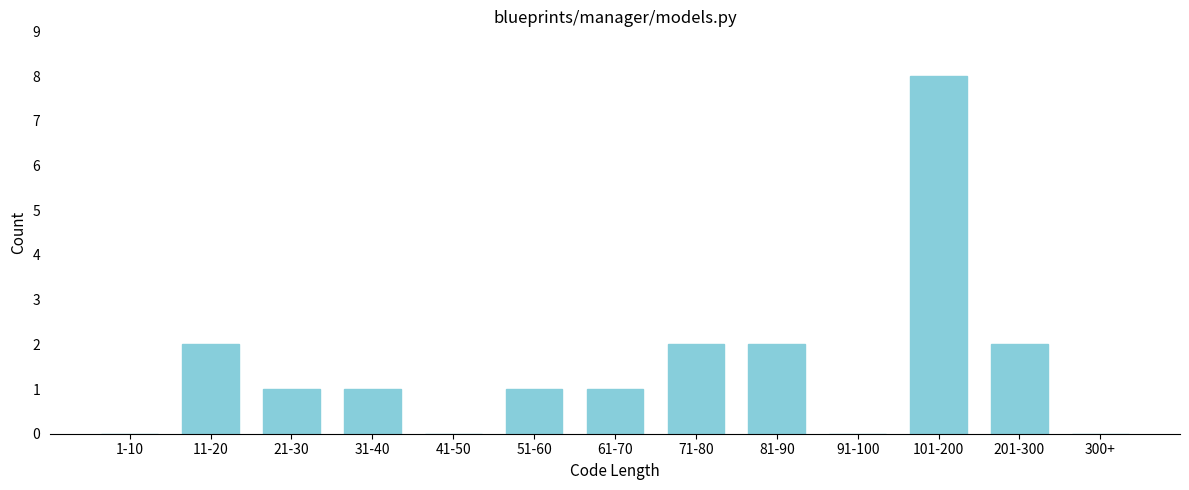

Reading left to right, list all the values displayed in this chart.

1-10=0	11-20=2	21-30=1	31-40=1	41-50=0	51-60=1	61-70=1	71-80=2	81-90=2	91-100=0	101-200=8	201-300=2	300+=0